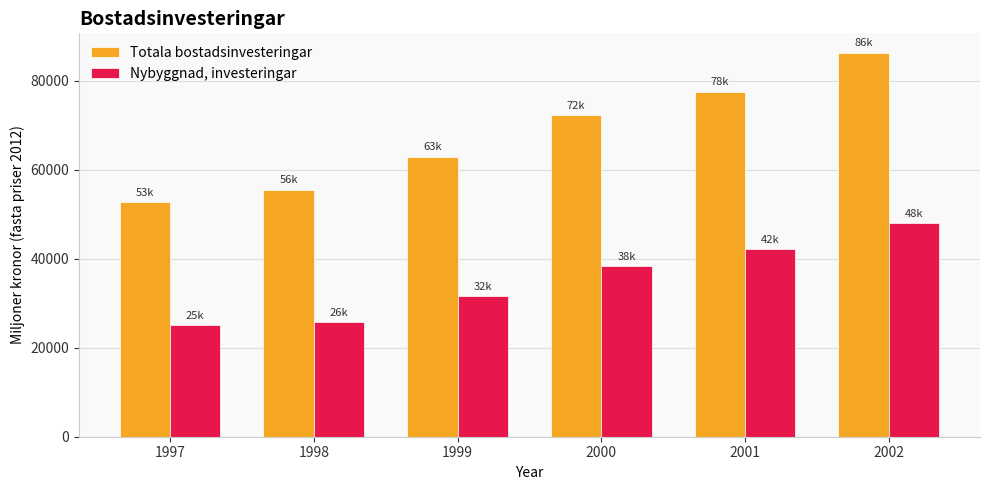

Is the value of Nybyggnad, investeringar at 2000 greater than the value of Totala bostadsinvesteringar at 1998?

No